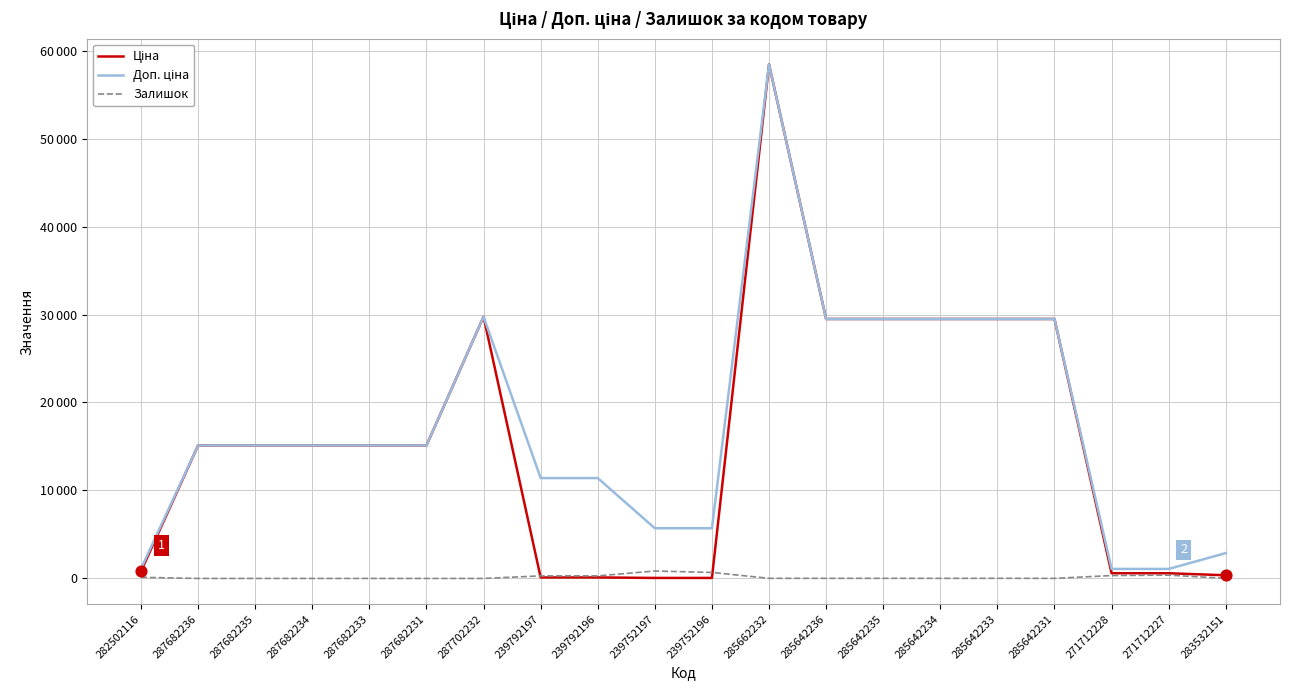

At which category is the sum across all series the highest?

285662232